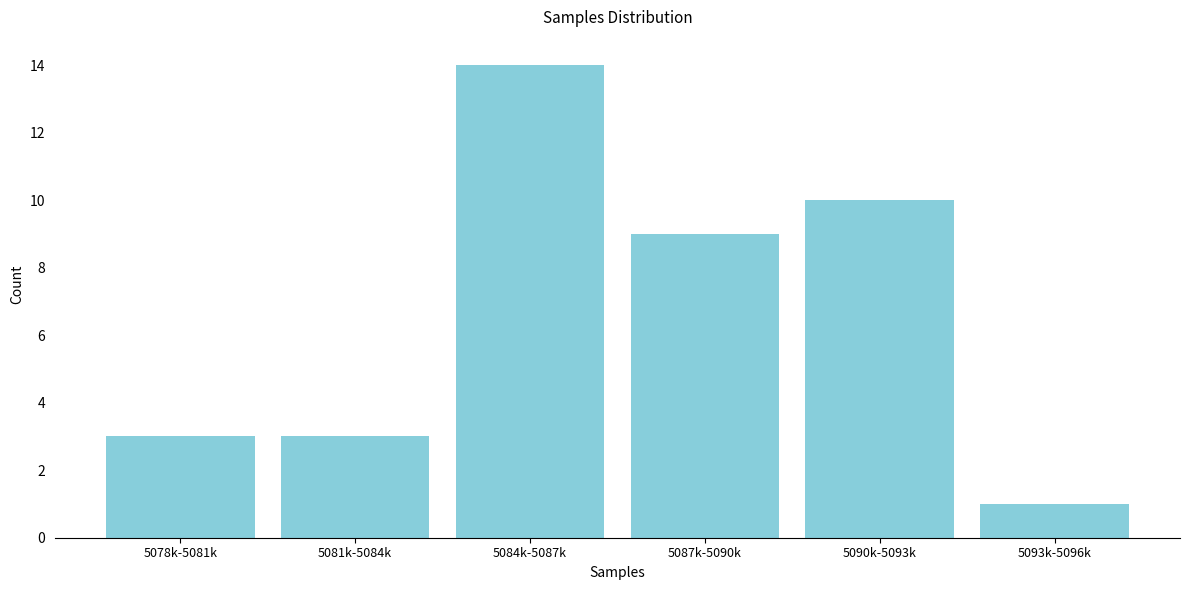

Reading left to right, extract all data points from this chart.

5078k-5081k=3	5081k-5084k=3	5084k-5087k=14	5087k-5090k=9	5090k-5093k=10	5093k-5096k=1